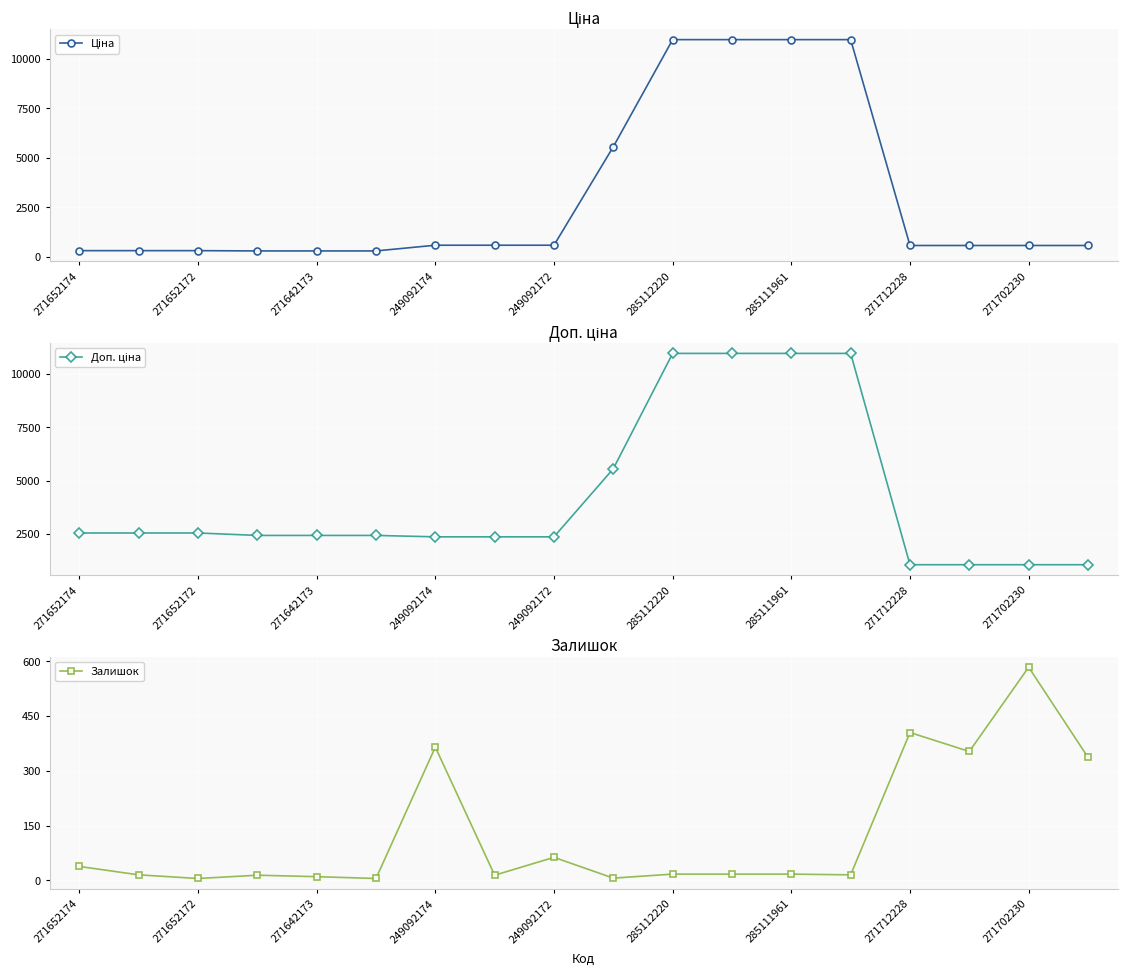

The Залишок series shows 518.0 at 285111961. True or false?

False